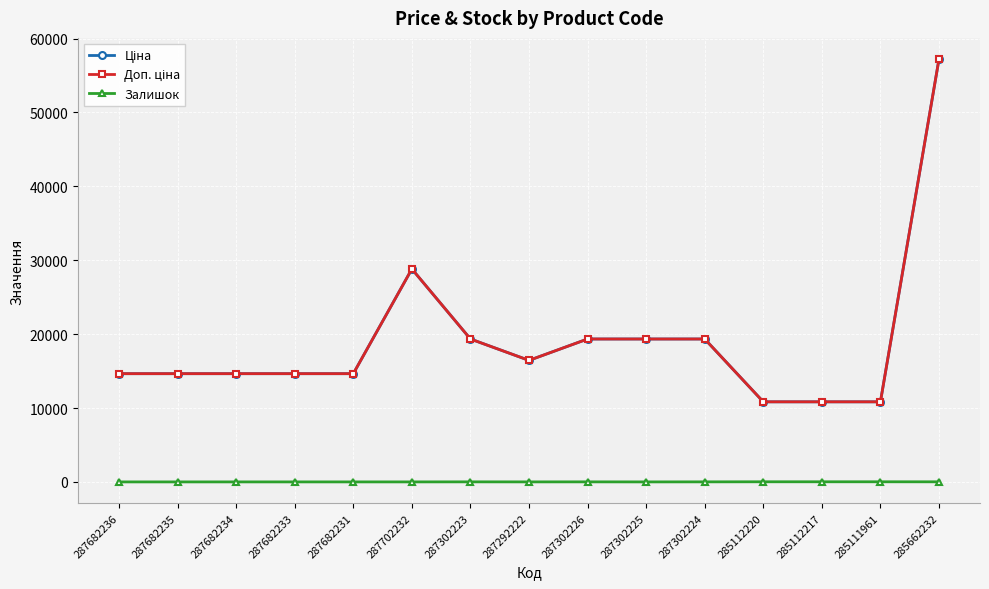

Where is Залишок nearest to the value 8?

287302223